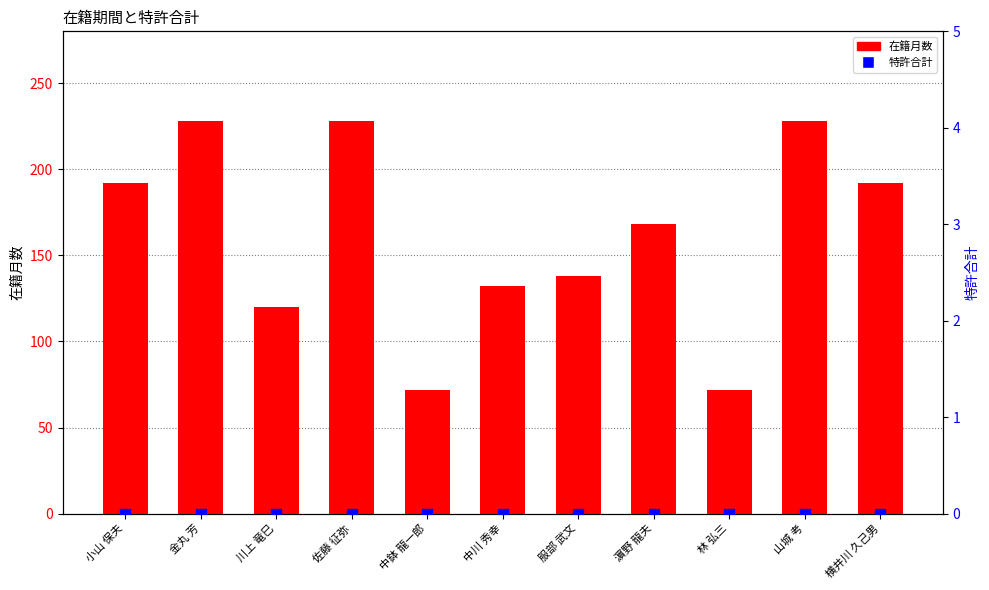

What is the total value across all series at 中鉢 龍一郎?

72